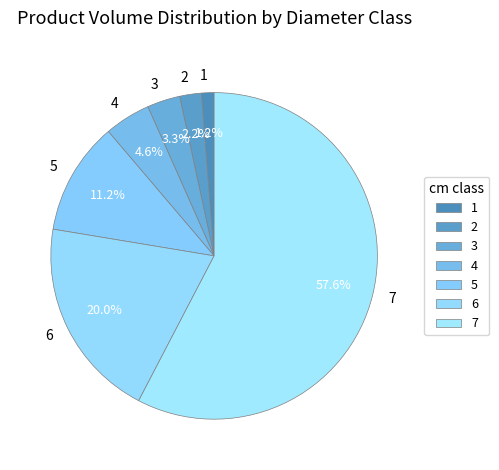

What percentage is the 6 slice, to the nearest percent?

20%